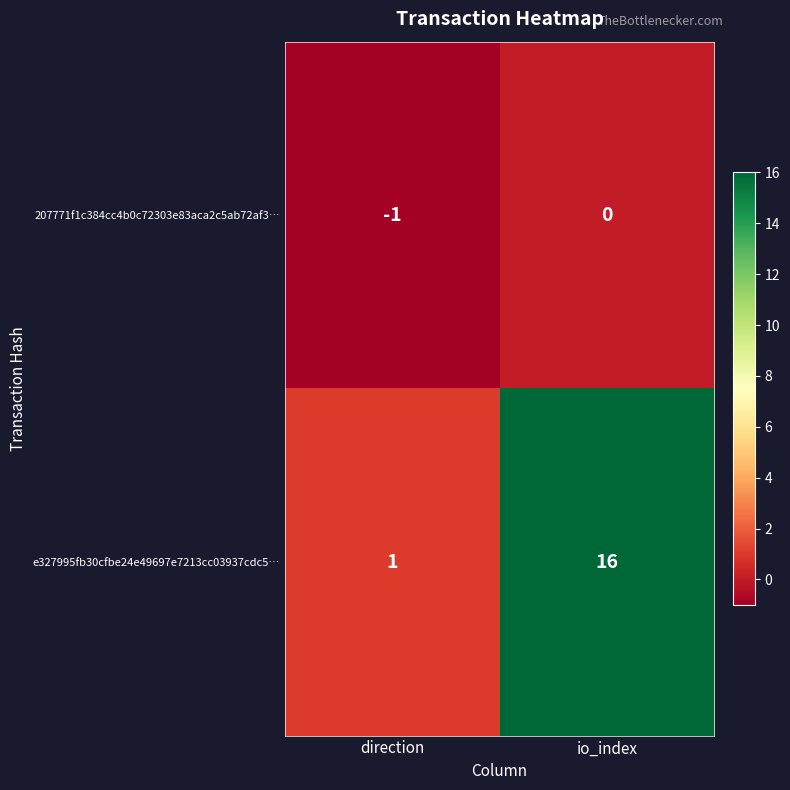

Which series changed the most between direction and io_index?

e327995fb30cfbe24e49697e7213cc03937cdc5…